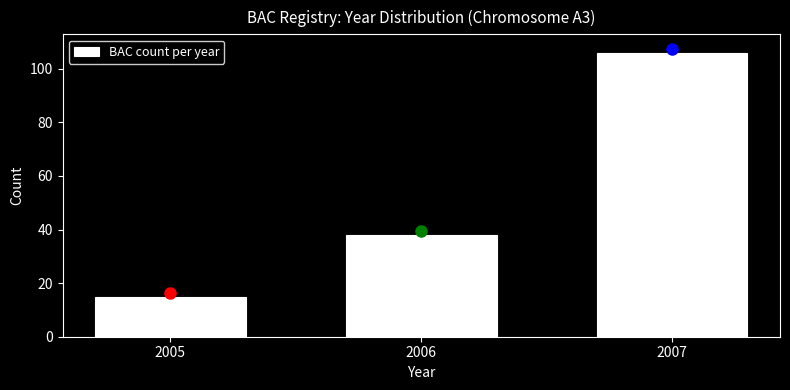

Reading left to right, what are all the values shown in this chart?

15	38	106